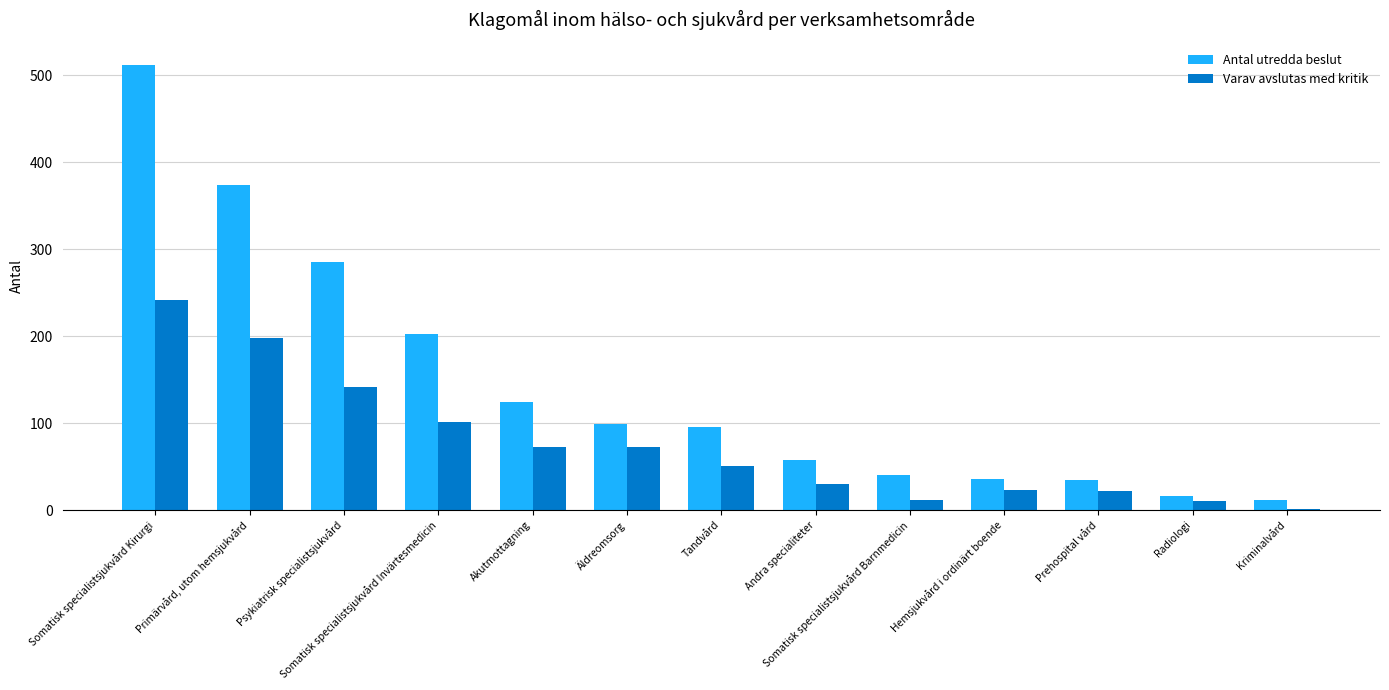

The Varav avslutas med kritik series shows 22 at Prehospital vård. True or false?

True